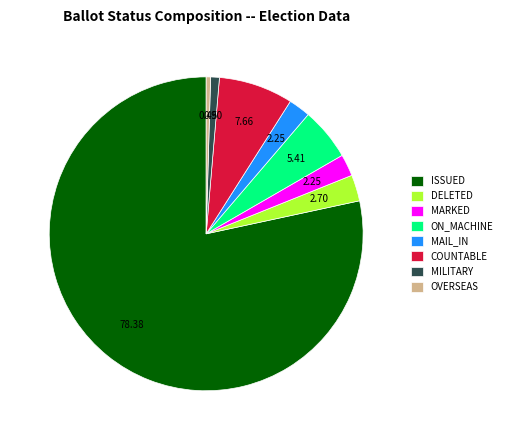

Count the number of slices in the pie.

8